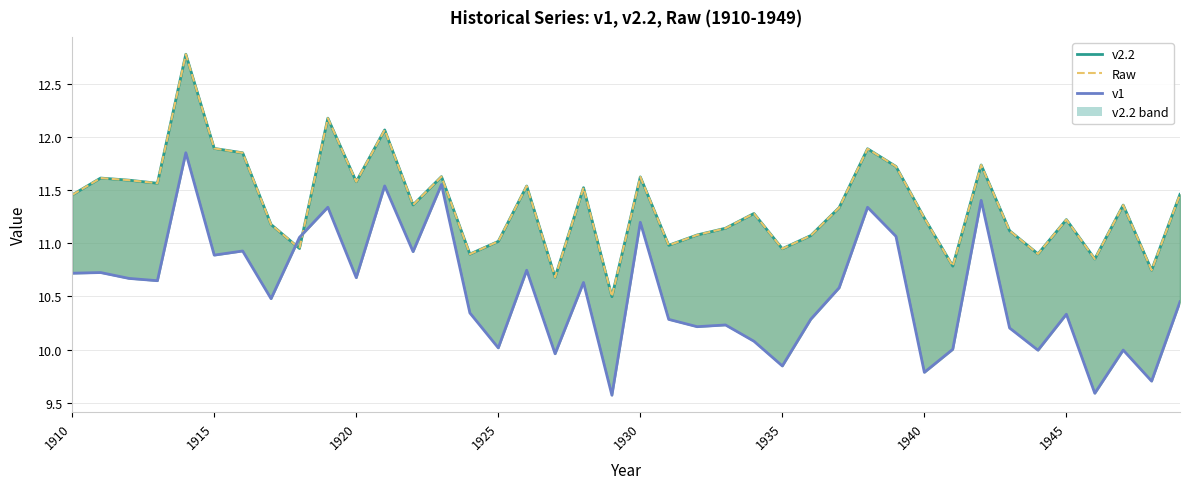

What is the highest value of the v1 series?

11.9